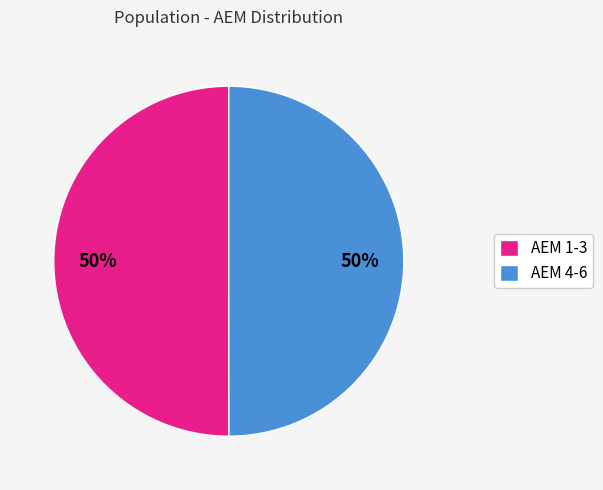

Do ΑΕΜ 4-6 and ΑΕΜ 1-3 together represent more than half of the pie?

Yes